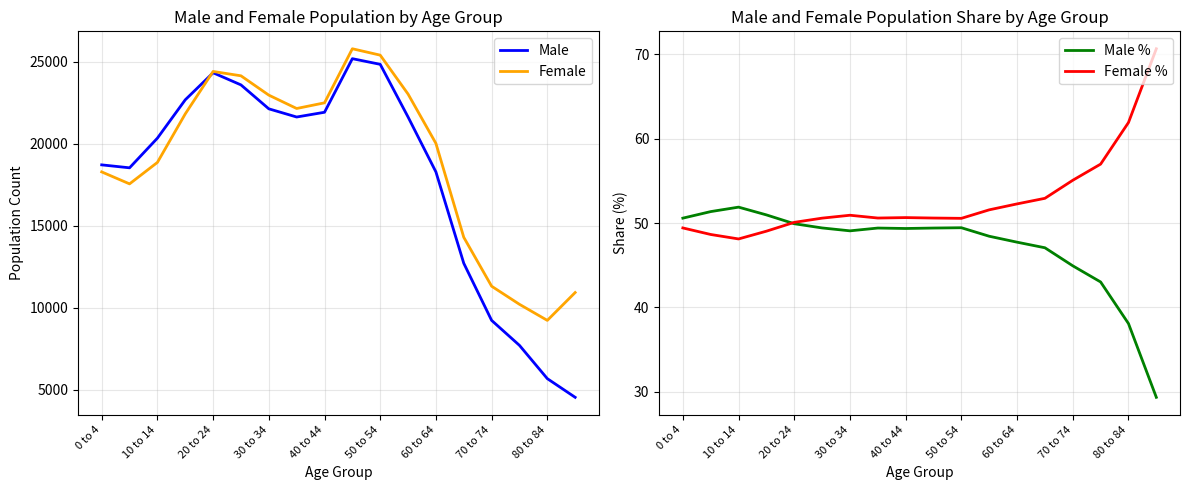

At which category does the chart reach its peak across all series?

9